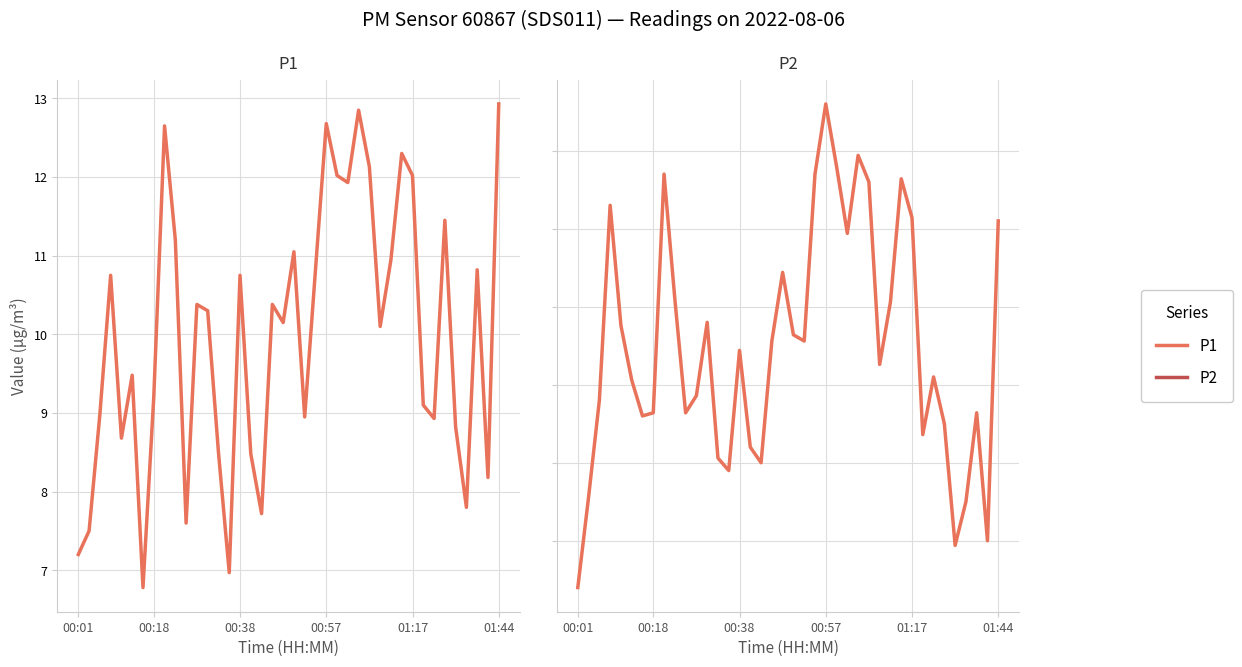

Reading left to right, list all the values displayed in this chart.

P1: 7.2	7.5	9.0	10.8	8.7	9.5	6.8	9.2	12.7	11.2	7.6	10.4	10.3	8.5	7.0	10.8	8.5	7.7	10.4	10.2	11.1	8.9	10.8	12.7	12.0	11.9	12.8	12.1	10.1	10.9	12.3	12.0	9.1	8.9	11.4	8.8	7.8	10.8	8.2	12.9
P2: 4.7	5.3	5.9	7.2	6.4	6.0	5.8	5.8	7.3	6.5	5.8	5.9	6.4	5.5	5.5	6.2	5.6	5.5	6.3	6.7	6.3	6.3	7.3	7.8	7.4	7.0	7.5	7.3	6.1	6.5	7.3	7.1	5.7	6.0	5.8	5.0	5.2	5.8	5.0	7.0